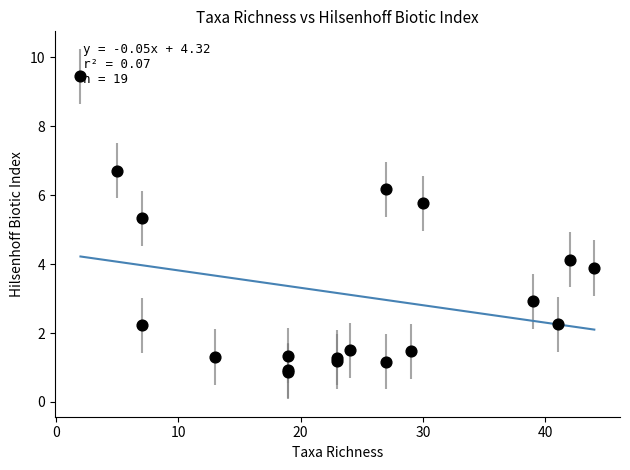

What Y value in the scatter plot is closest to 5?

5.3